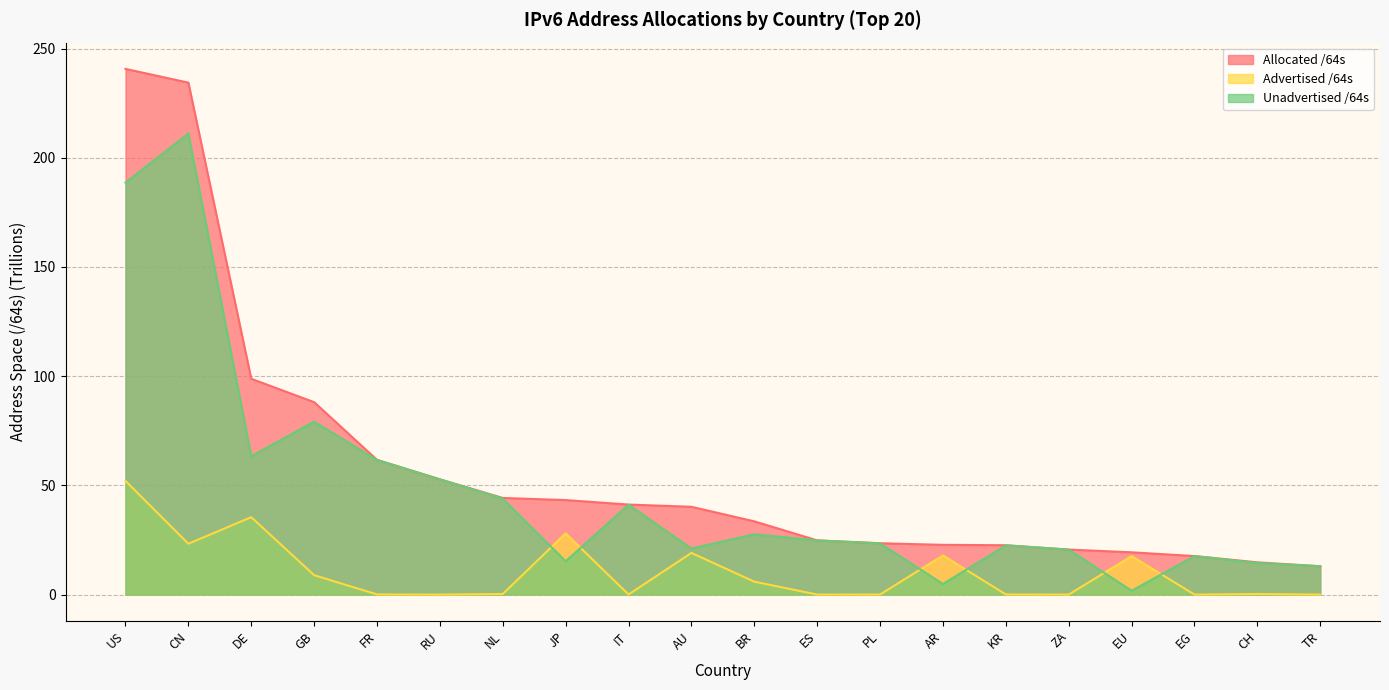

What is the lowest value of the Unadvertised /64s series?

1.8